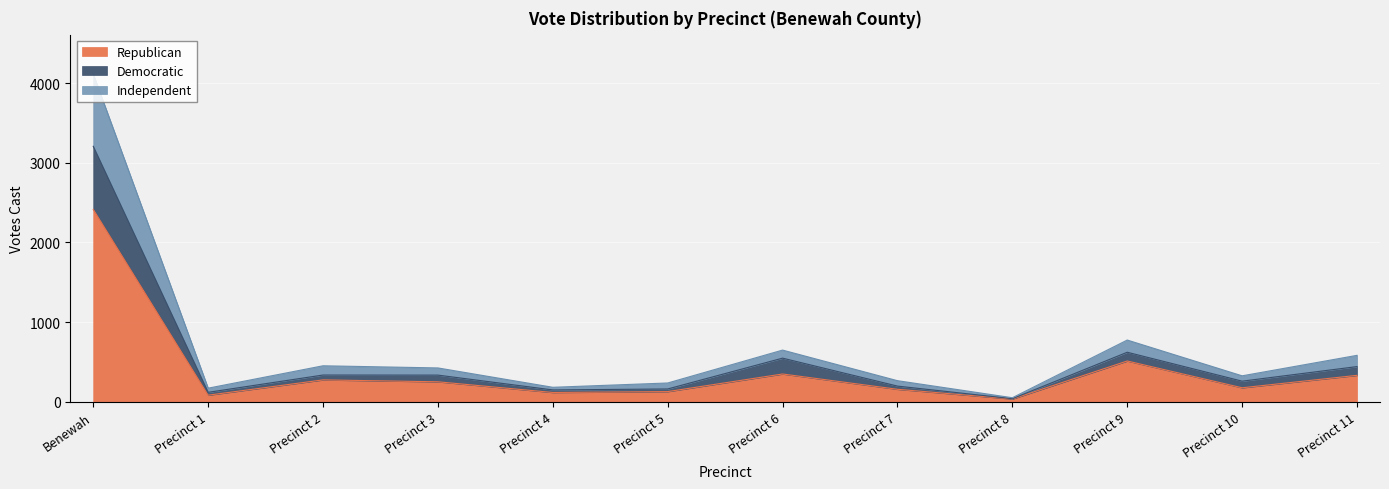

At which category is the sum across all series the highest?

Benewah